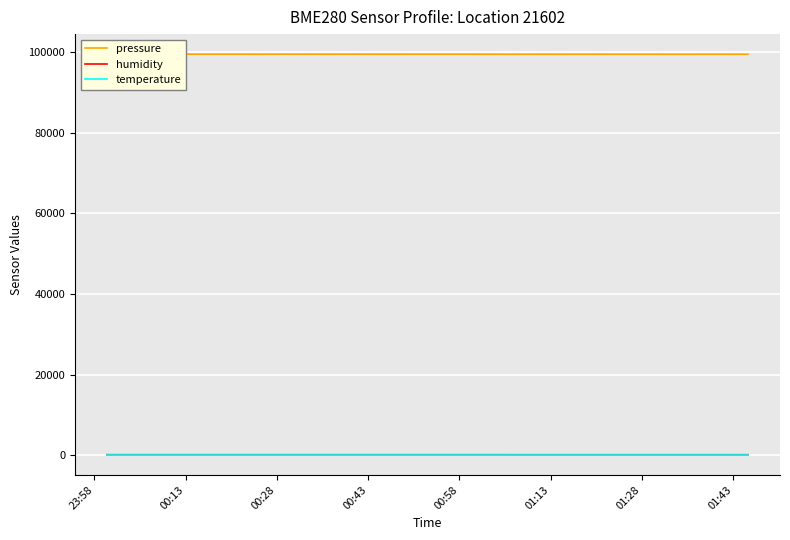

True or false: pressure and humidity intersect in this chart.

False